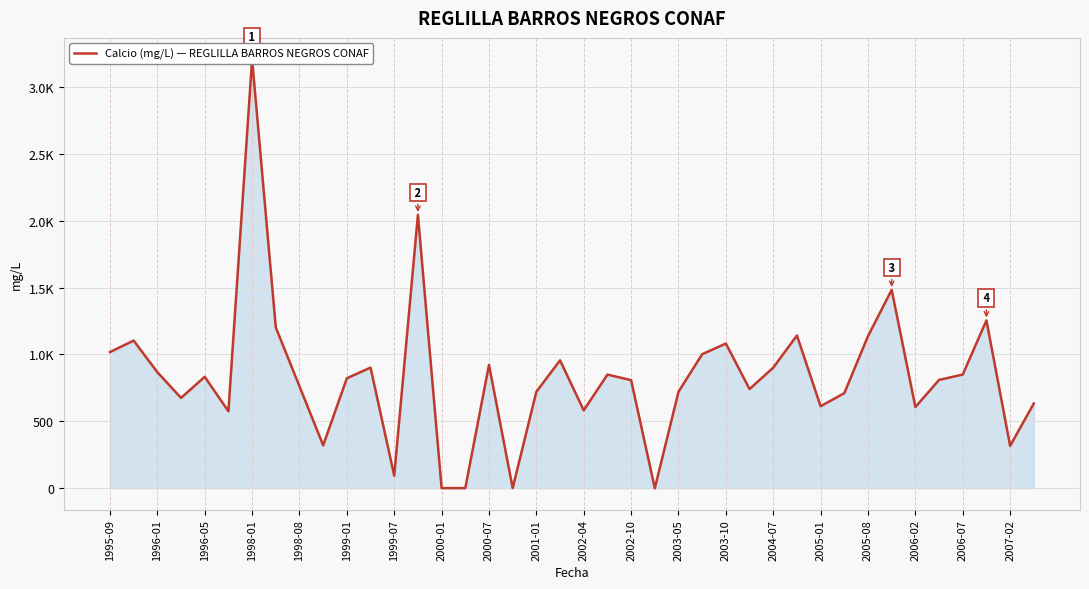

What value does the data have at 25?

1002.0